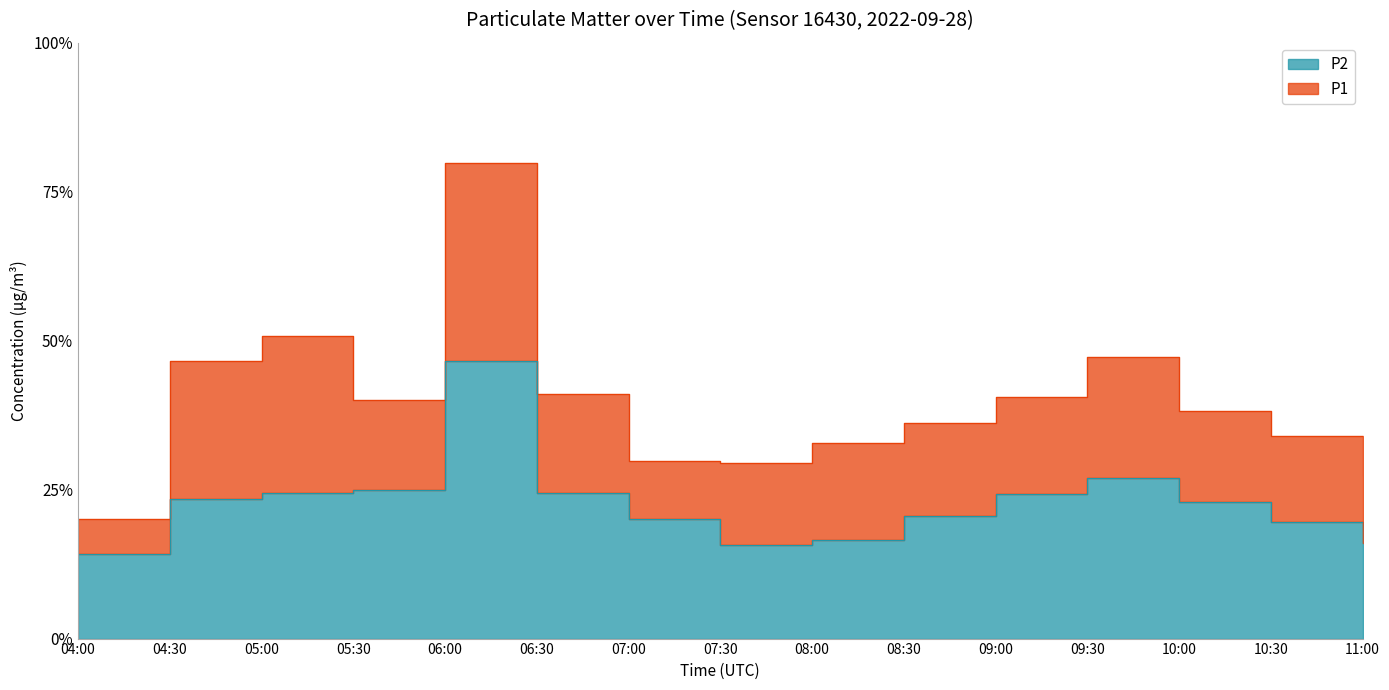

The value of P2 at 04:00 is 2.8. True or false?

True